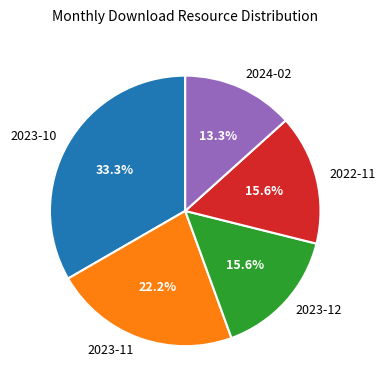

To the nearest percent, what portion does 2024-02 represent?

13%